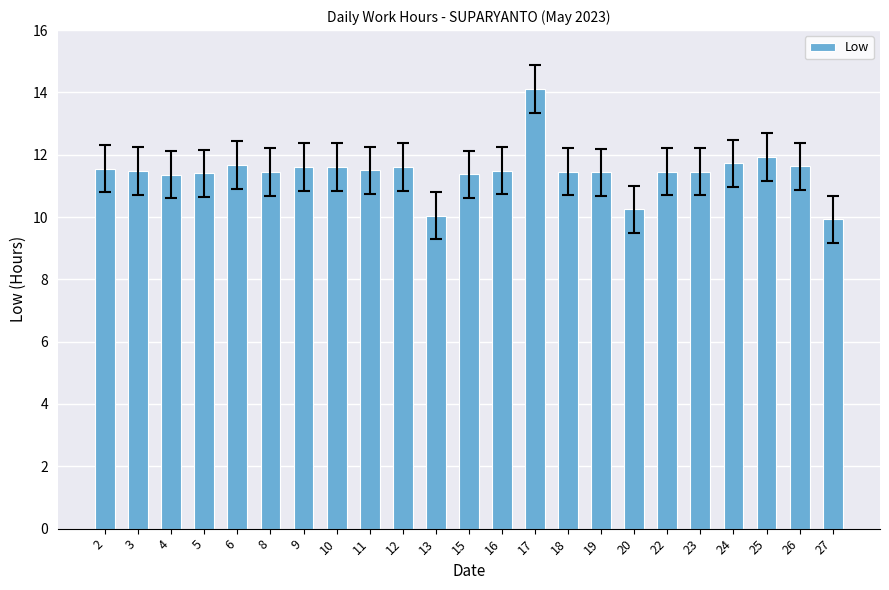

What is the ratio of the value at 18 to the value at 27?

1.2